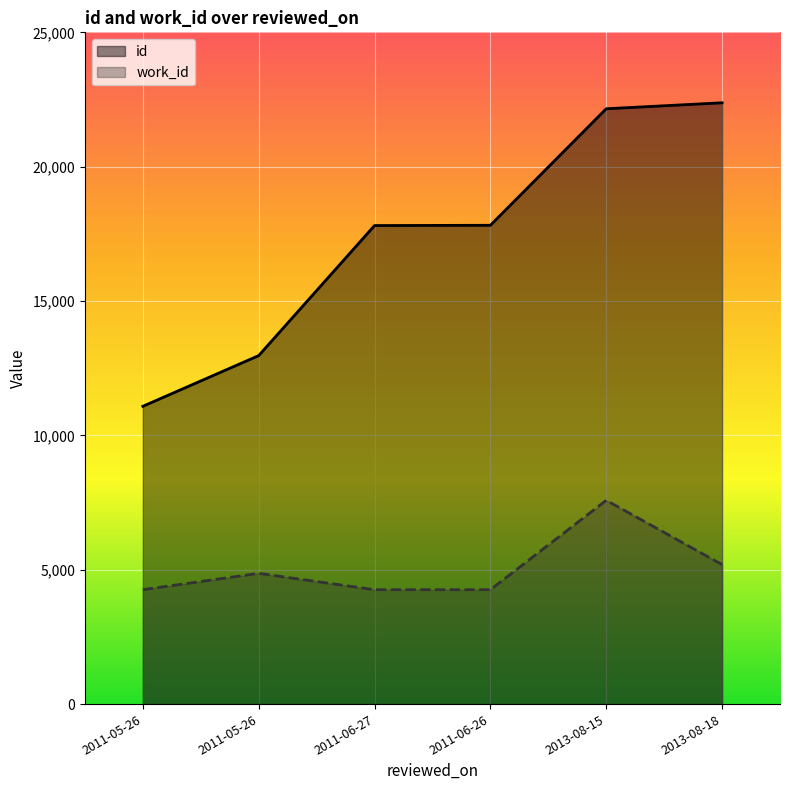

True or false: work_id has a value of 4257 at 2011-06-26.

True